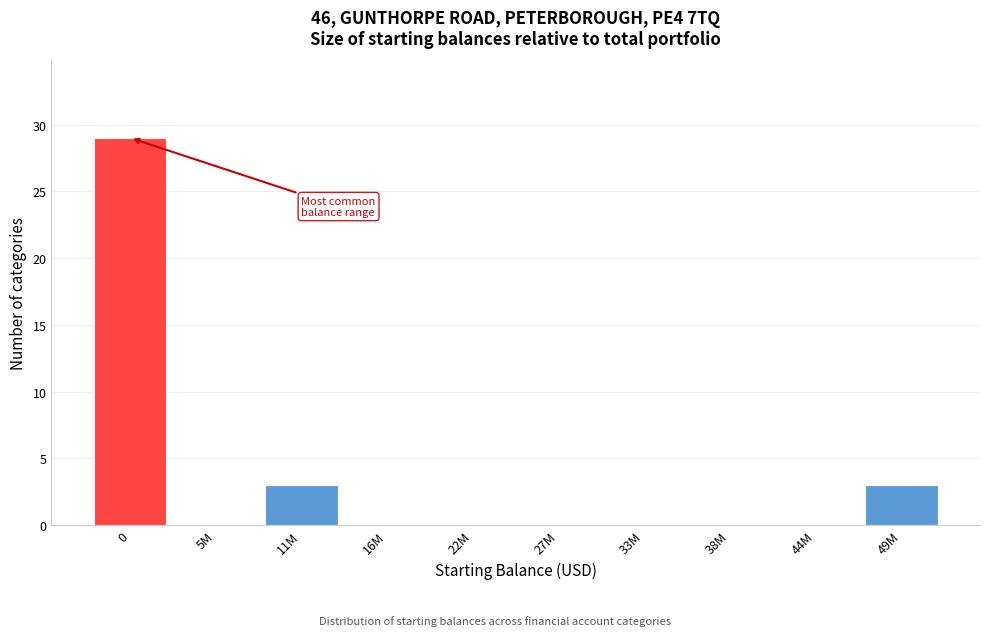

Reading left to right, what are all the values shown in this chart?

0=29	5M=0	11M=3	16M=0	22M=0	27M=0	33M=0	38M=0	44M=0	49M=3